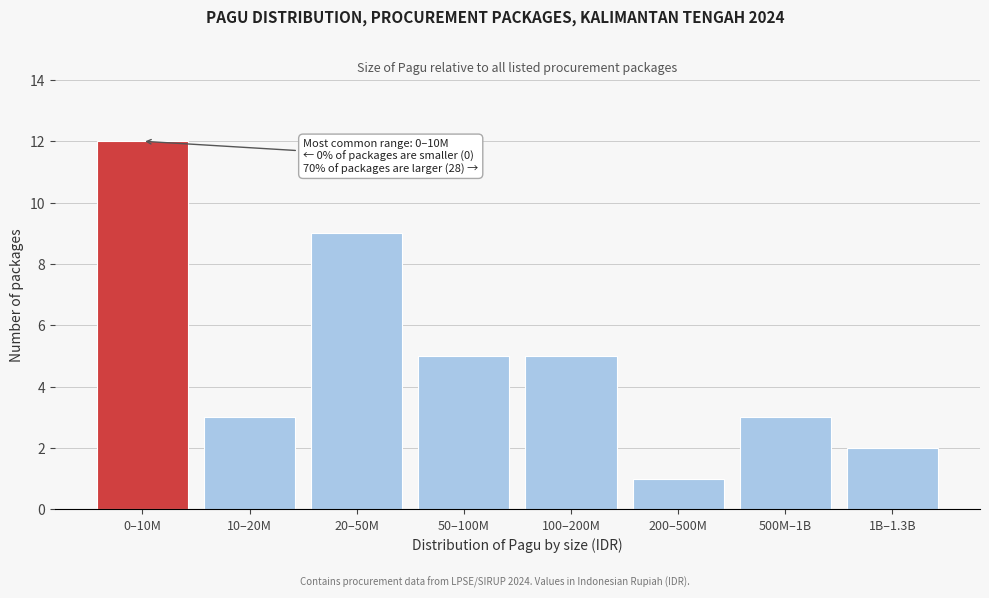

Reading left to right, transcribe all the data shown in this chart.

0–10M=12	10–20M=3	20–50M=9	50–100M=5	100–200M=5	200–500M=1	500M–1B=3	1B–1.3B=2